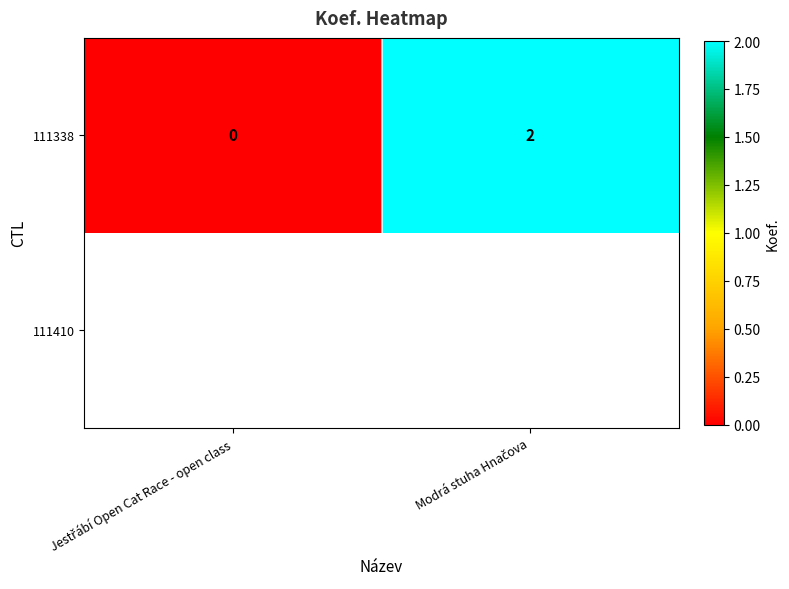

Is it true that the value at Jestřábí Open Cat Race - open class is -1?

False